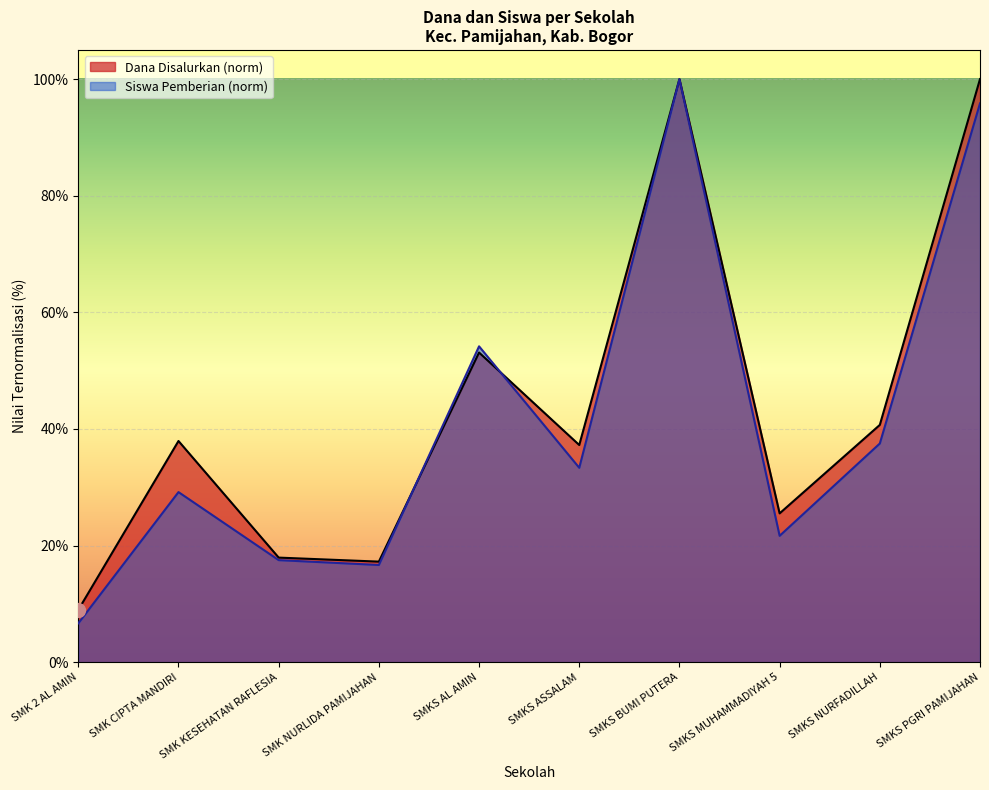

Where is the first local maximum for Siswa Pemberian?

SMK CIPTA MANDIRI